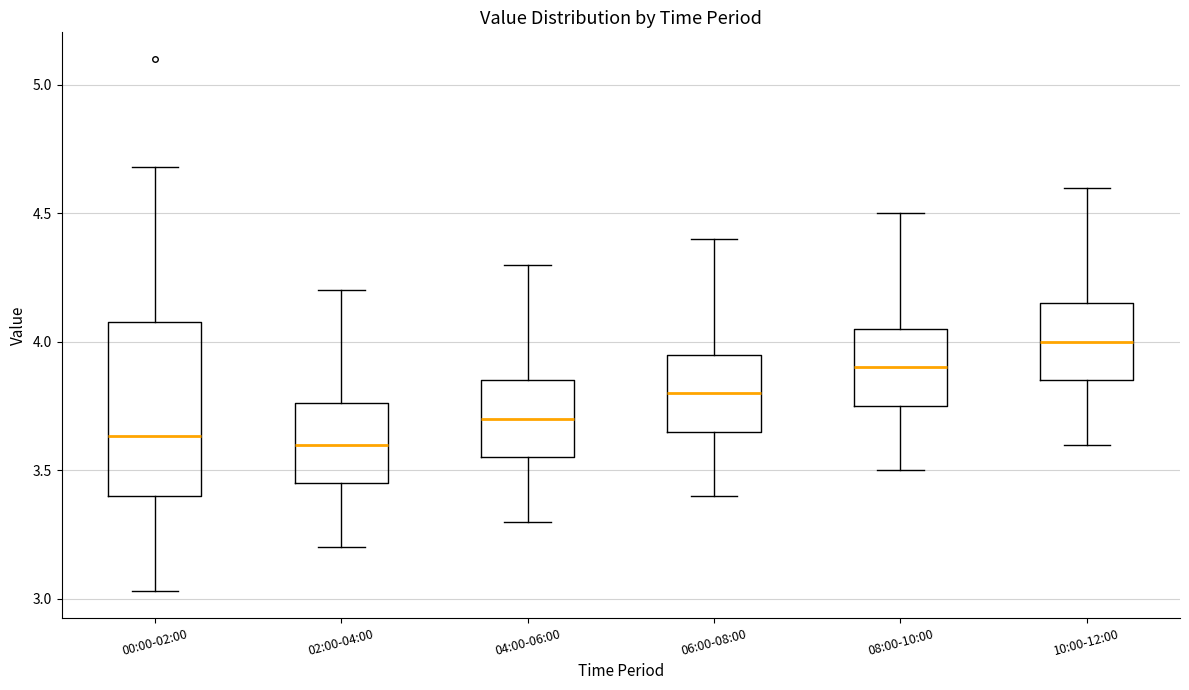

Which box is the tallest, from its lower edge to its upper edge?

00:00-02:00